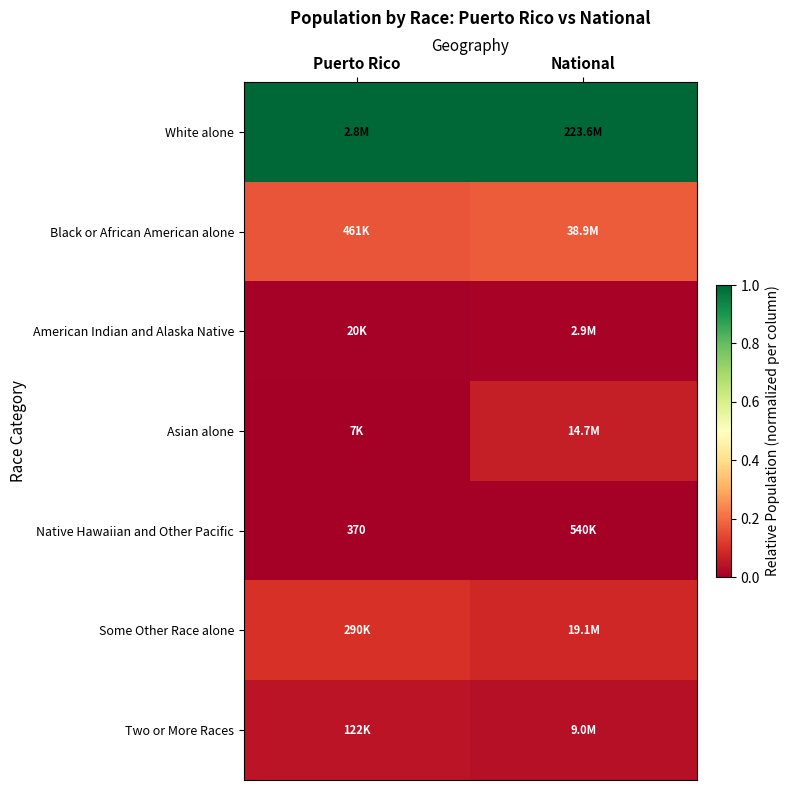

At which category is the sum across all series the highest?

National